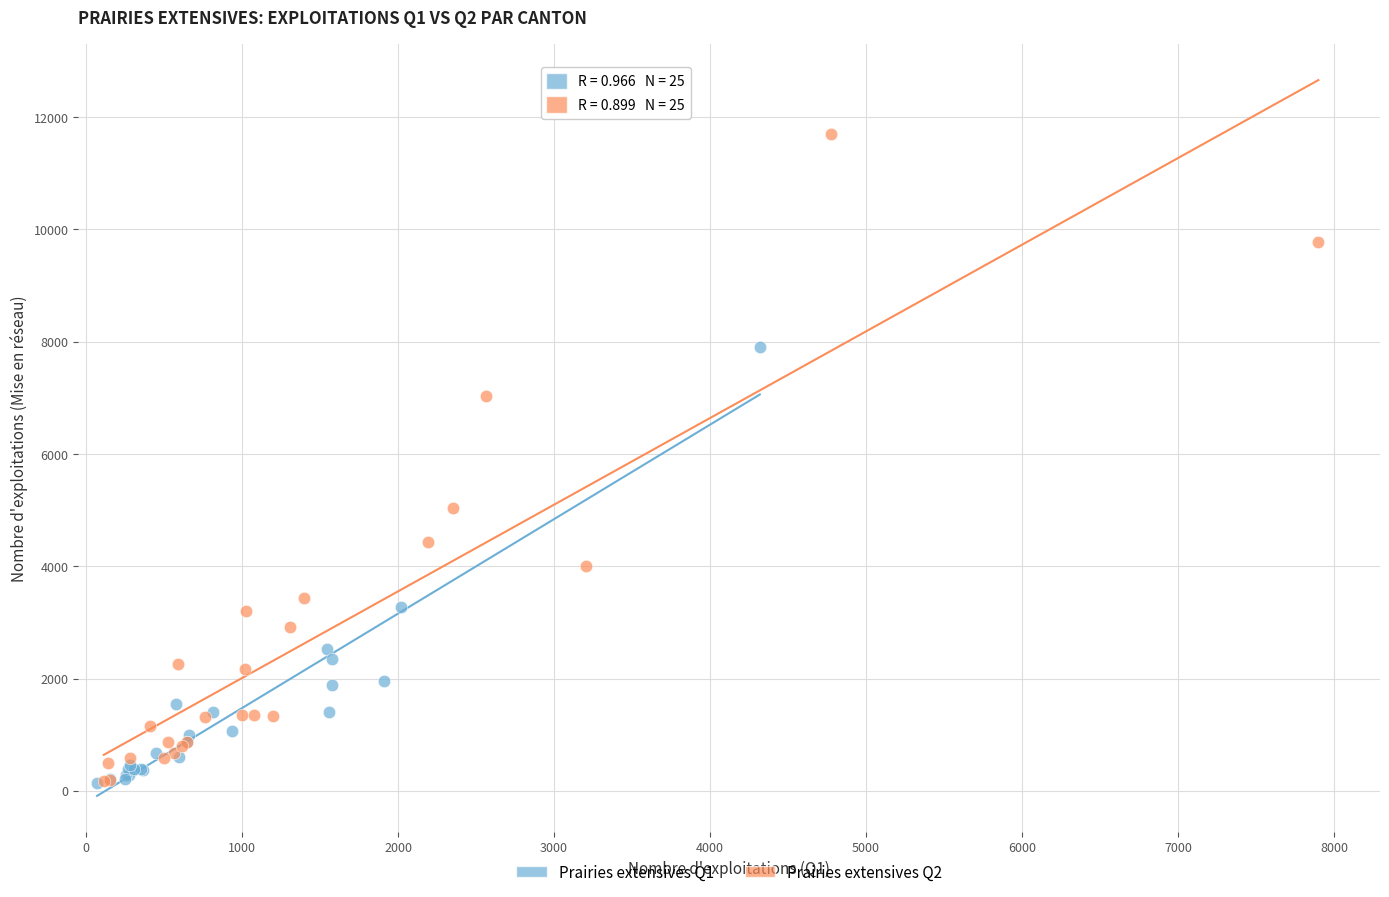

Which series contains the highest Y value?

Prairies extensives Q2